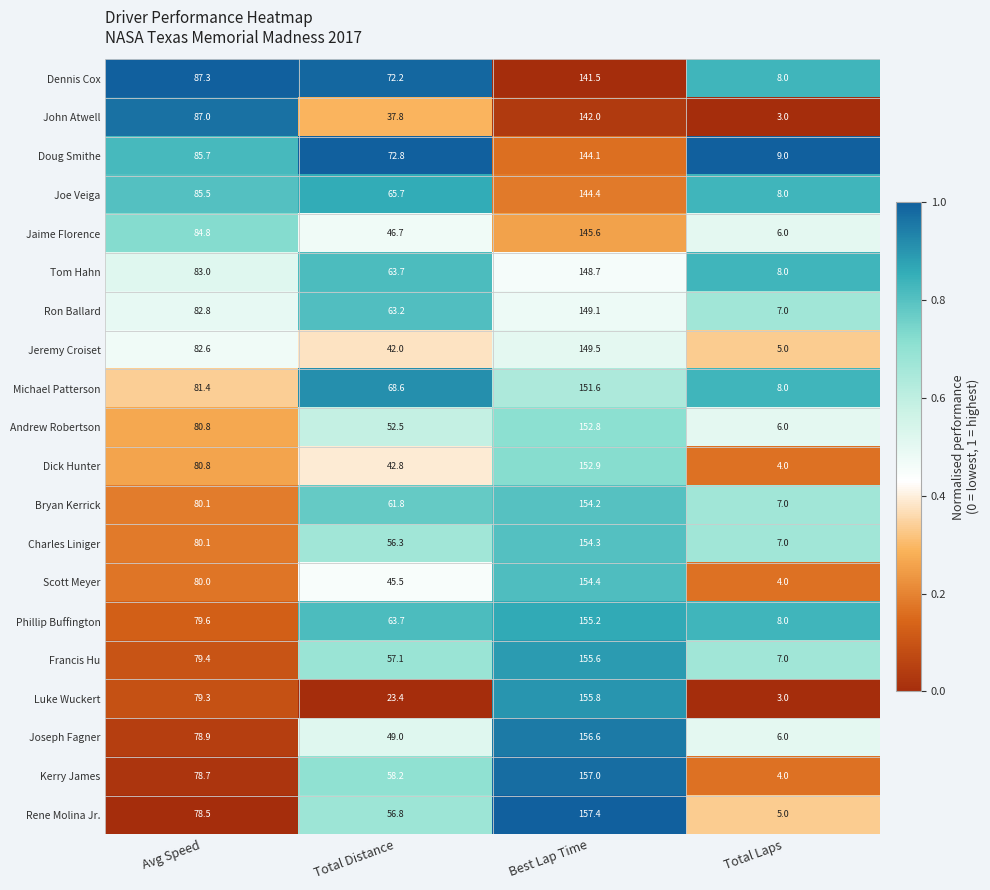

At which label is Doug Smithe closest to 76?

Total Distance